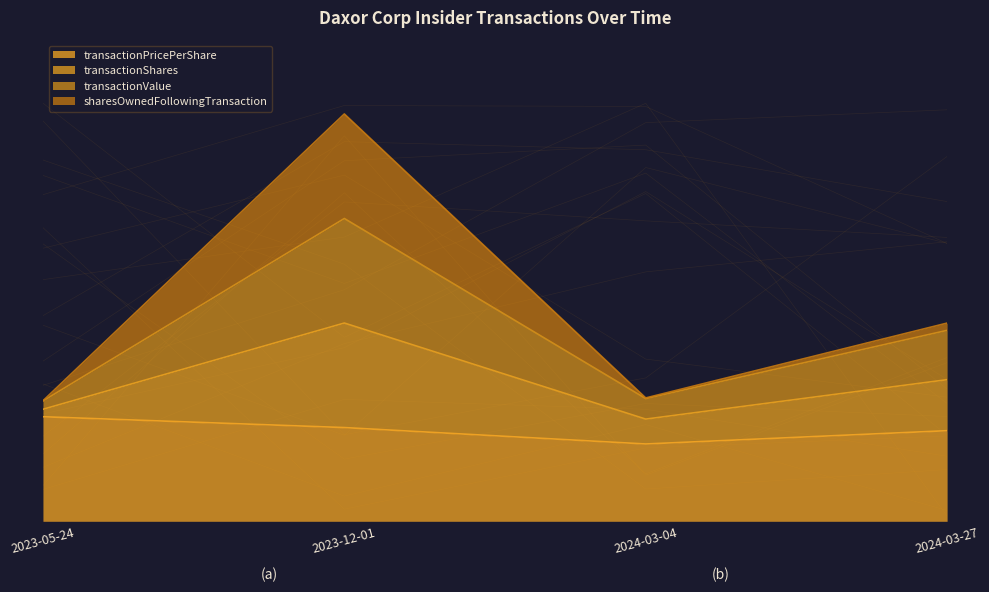

What position from the right is 2024-03-04?

2